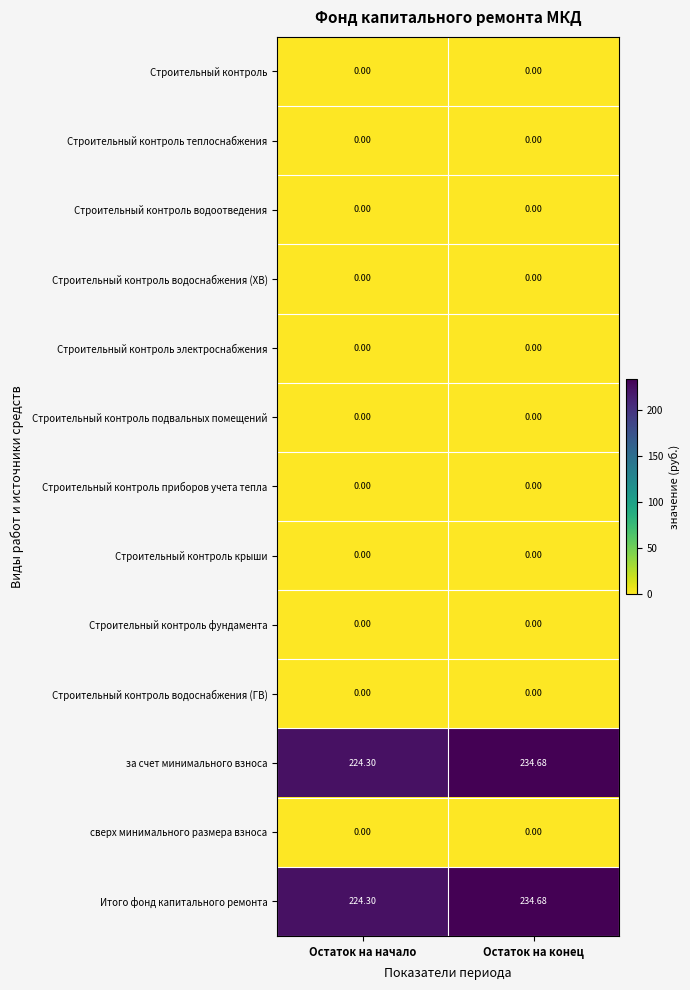

At which category is the sum across all series the highest?

Остаток на конец